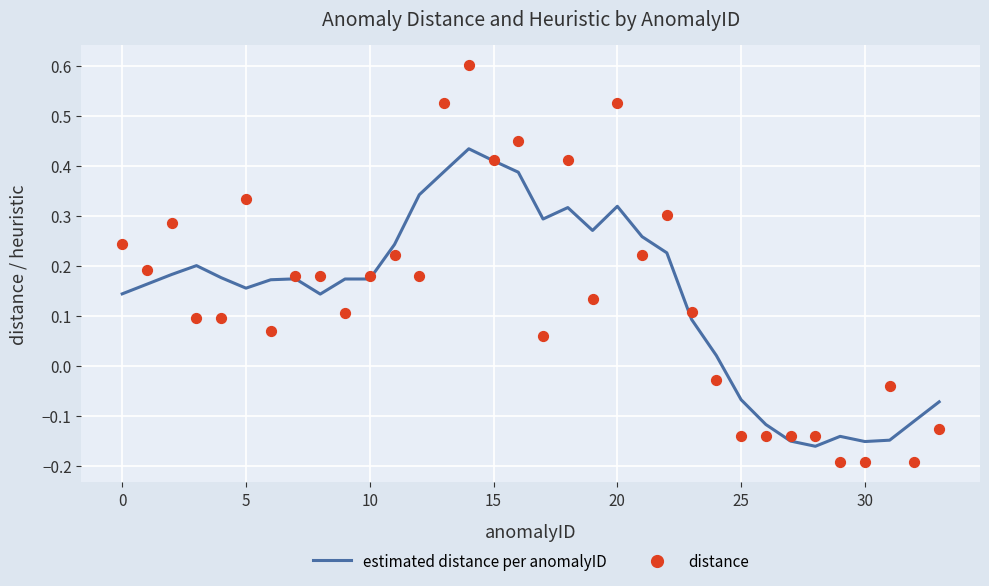

What are all the series names shown in the legend?

estimated distance per anomalyID, distance